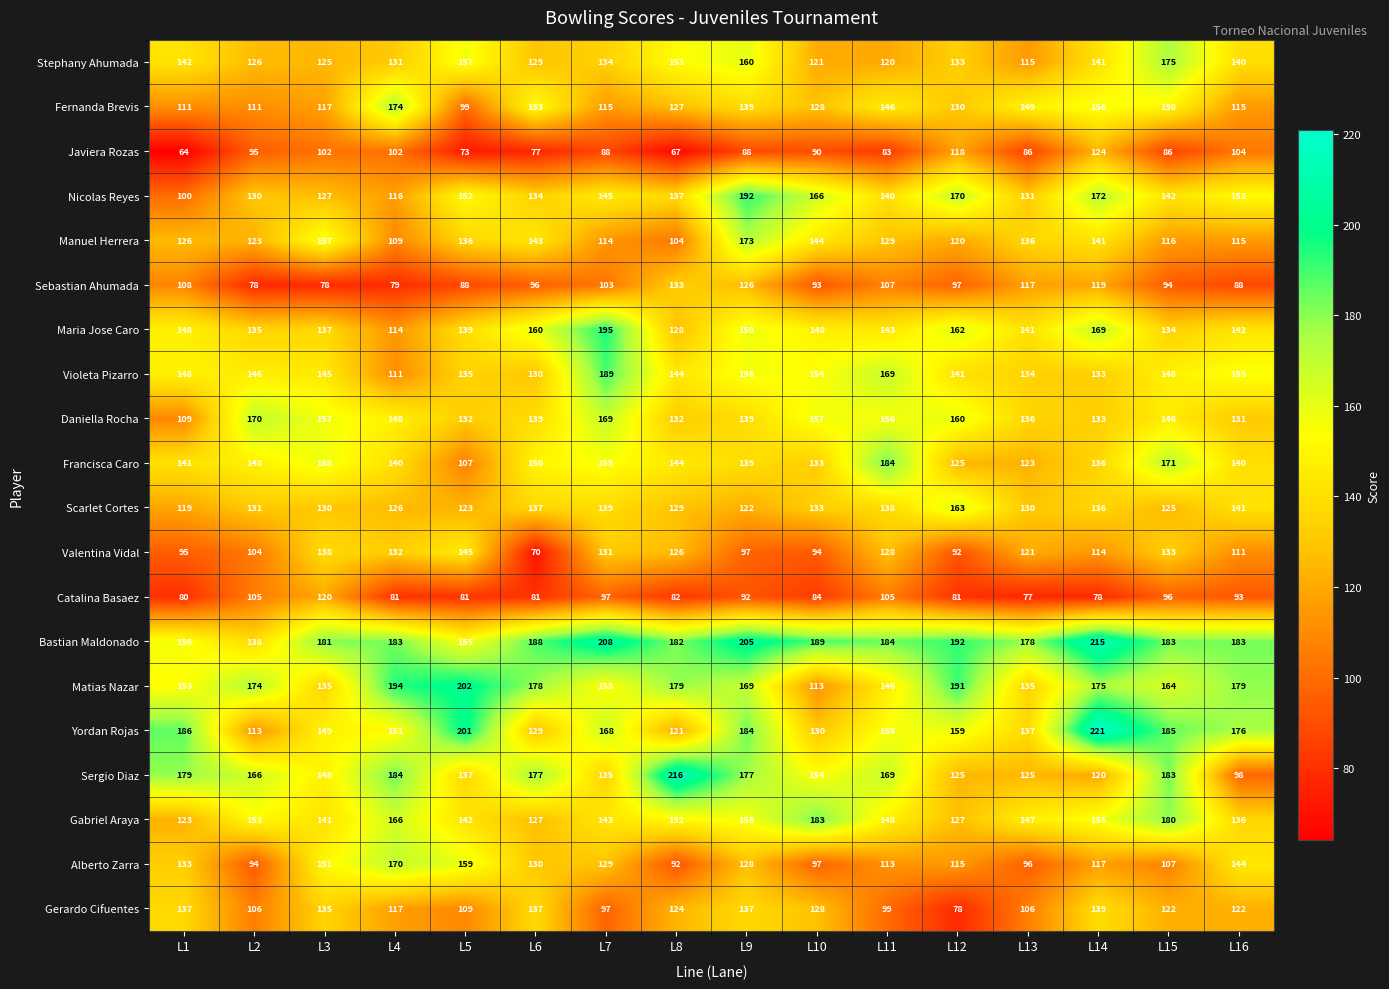

How many distinct data groups are displayed?

20